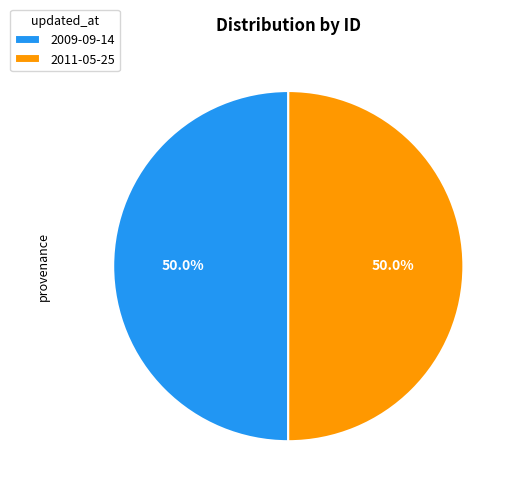

Approximately how many times larger is the value at 2009-09-14 compared to 2011-05-25?

1.0